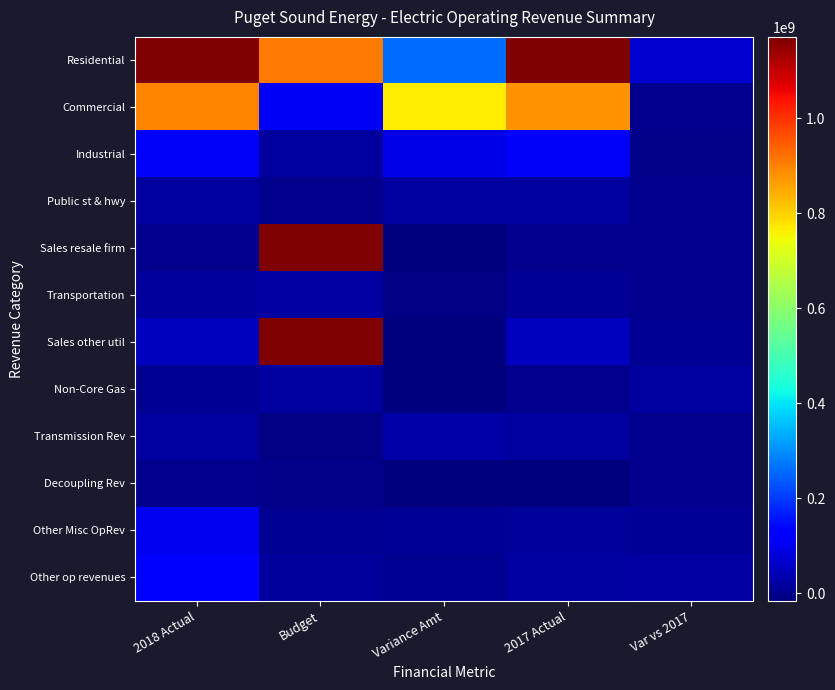

Count the number of categories in the chart.

5